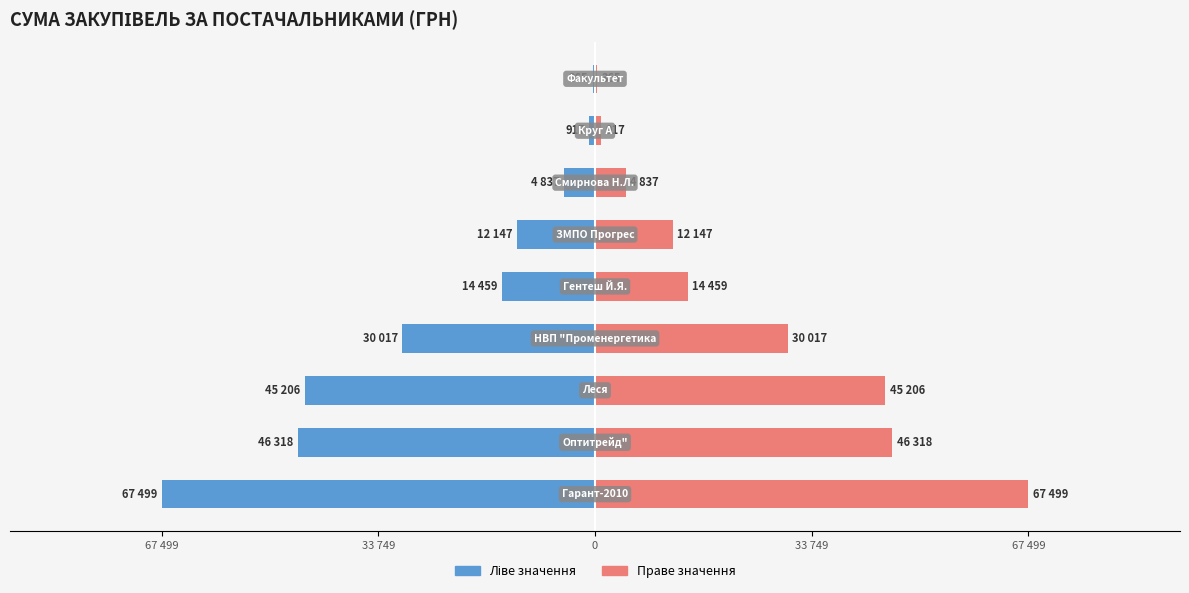

Reading right to left, list all the values displayed in this chart.

Ліве значення: -365.0	-916.9	-4837.3	-12147.0	-14459.3	-30016.8	-45206.5	-46318.3	-67499.4
Праве значення: 365.0	916.9	4837.3	12147.0	14459.3	30016.8	45206.5	46318.3	67499.4